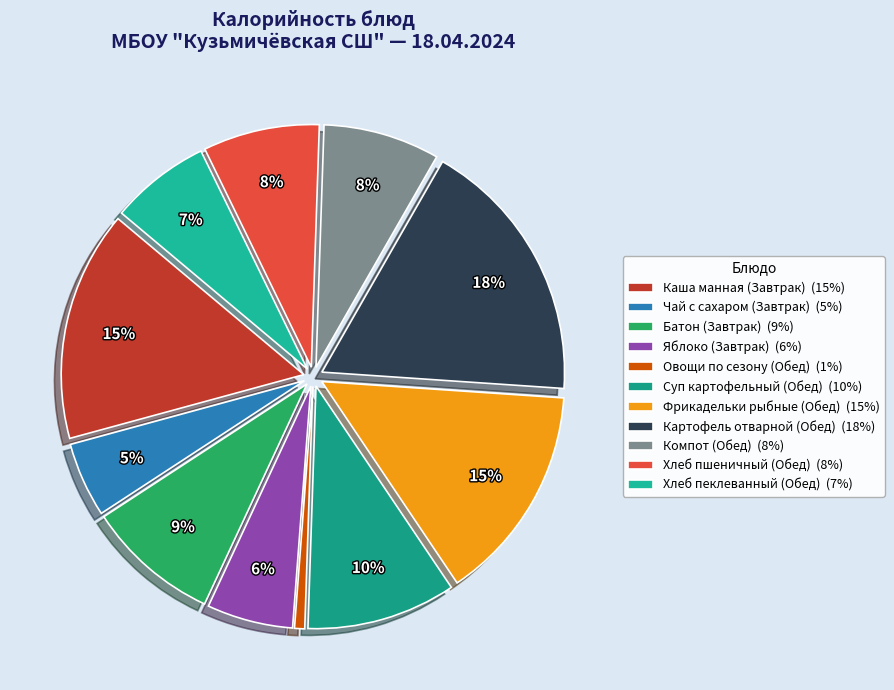

How many slices are in this pie chart?

11